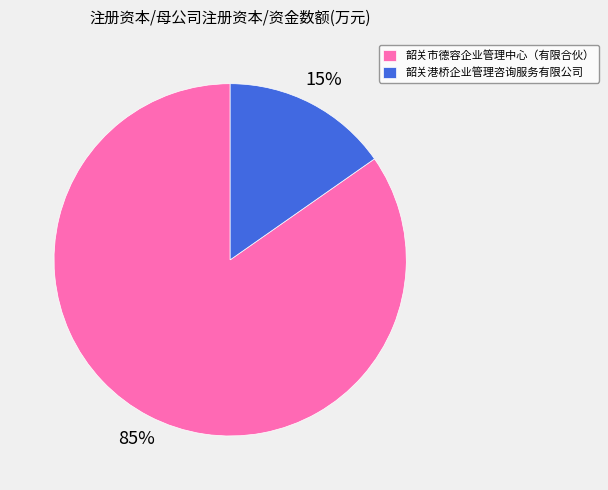

What percentage is the 韶关港桥企业管理咨询服务有限公司 slice, to the nearest percent?

15%